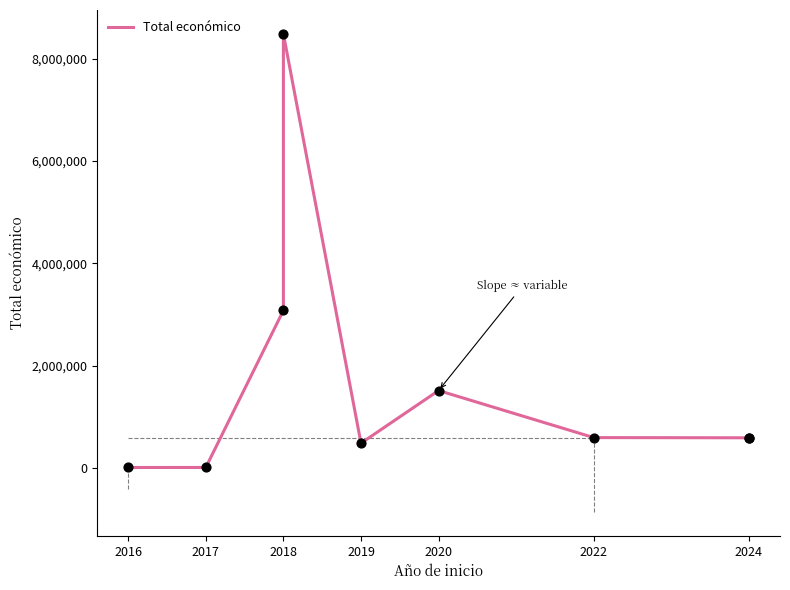

Between 2020 and 2024, which is larger?

2020